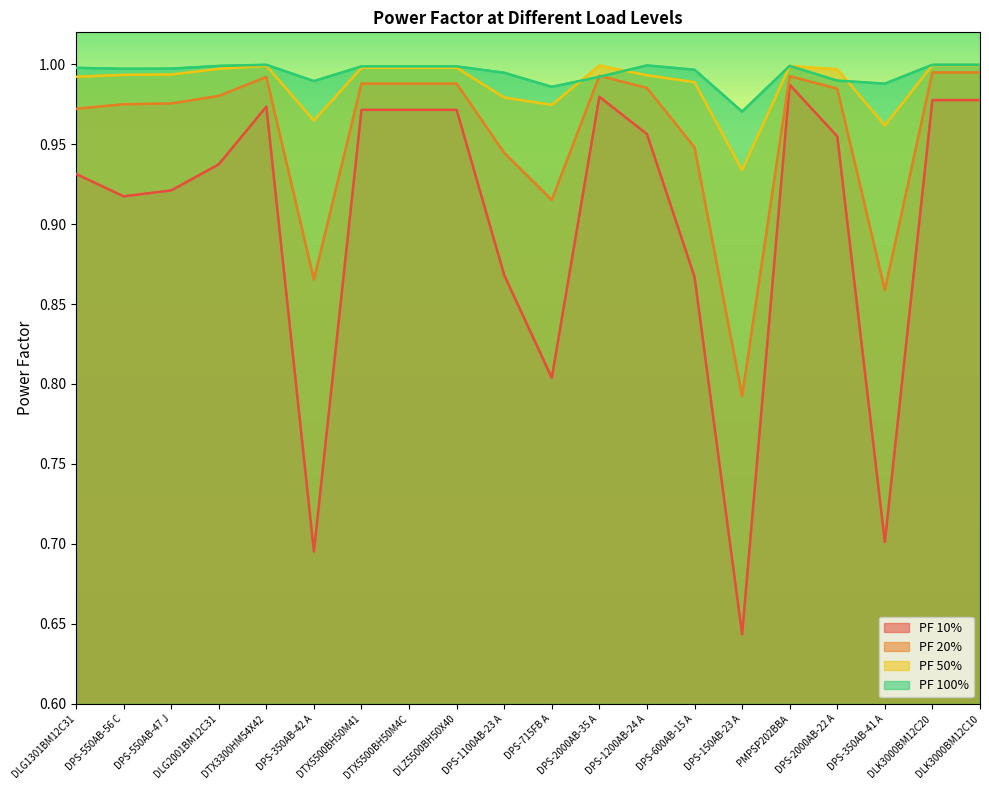

List the series in order of their peak value, lowest first.

PF 10%, PF 20%, PF 50%, PF 100%